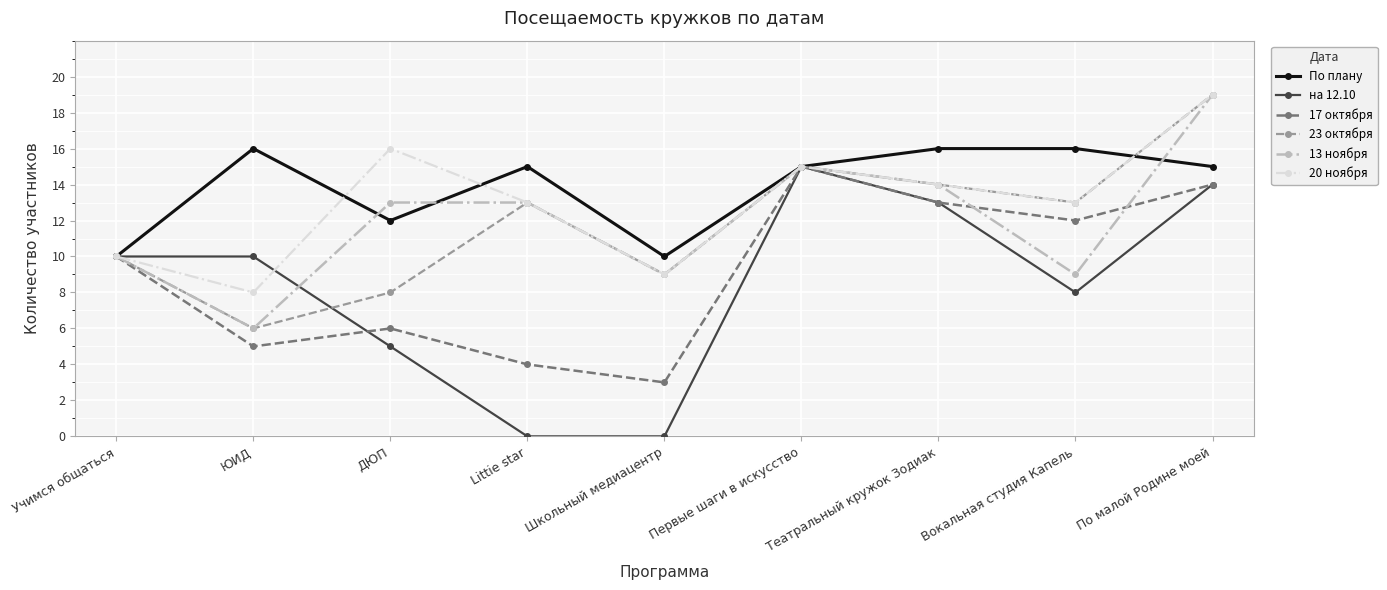

Reading left to right, extract all data points from this chart.

По плану: 10	16	12	15	10	15	16	16	15
на 12.10: 10	10	5	0	0	15	13	8	14
17 октября: 10	5	6	4	3	15	13	12	14
23 октября: 10	6	8	13	9	15	14	13	19
13 ноября: 10	6	13	13	9	15	14	9	19
20 ноября: 10	8	16	13	9	15	14	13	19